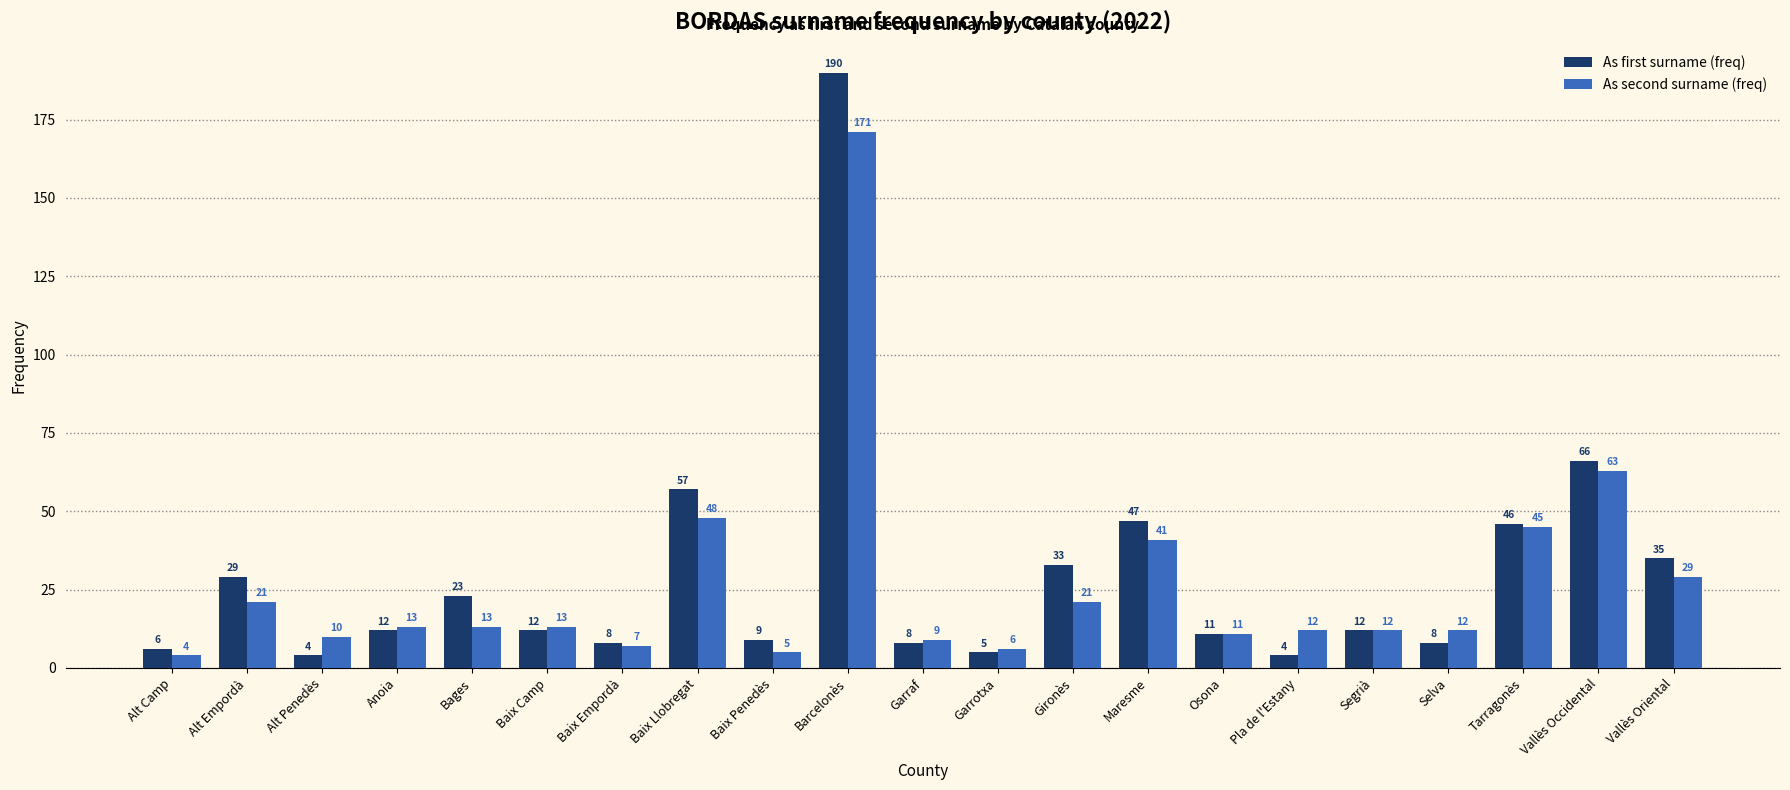

Which series has the widest spread of values?

As first surname (freq)